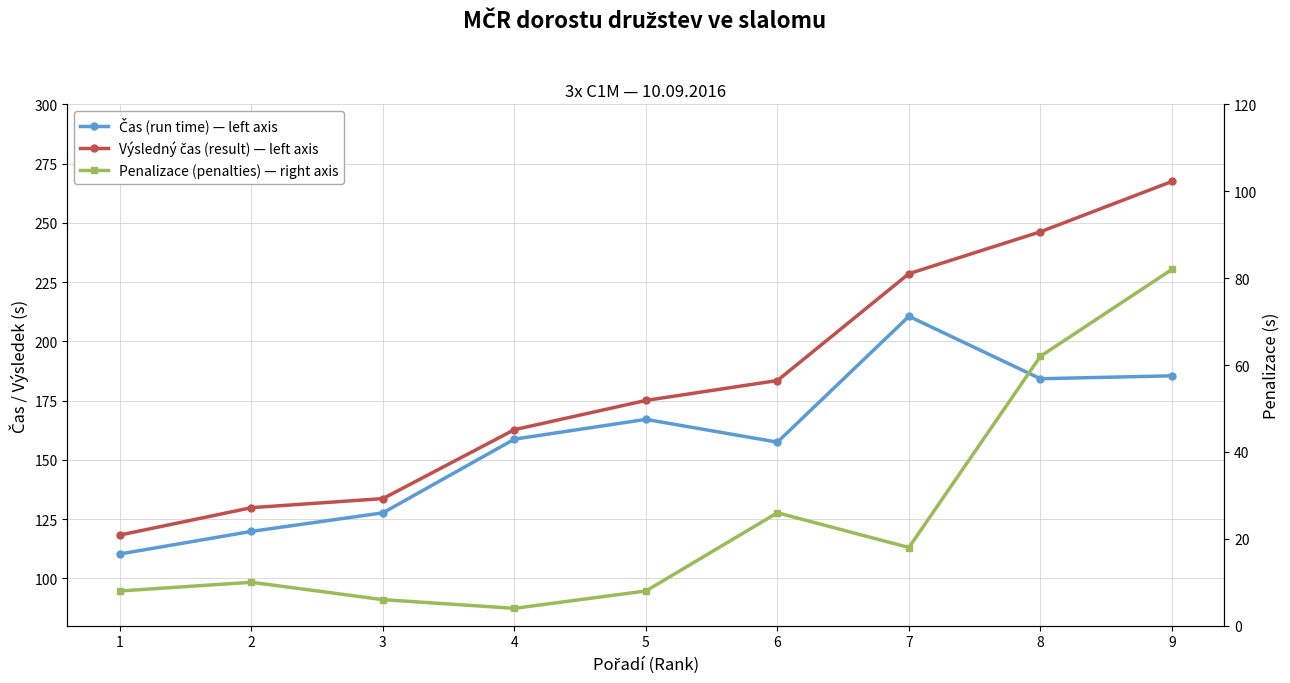

At which label is Penalizace (penalties) — right axis closest to 43?

6